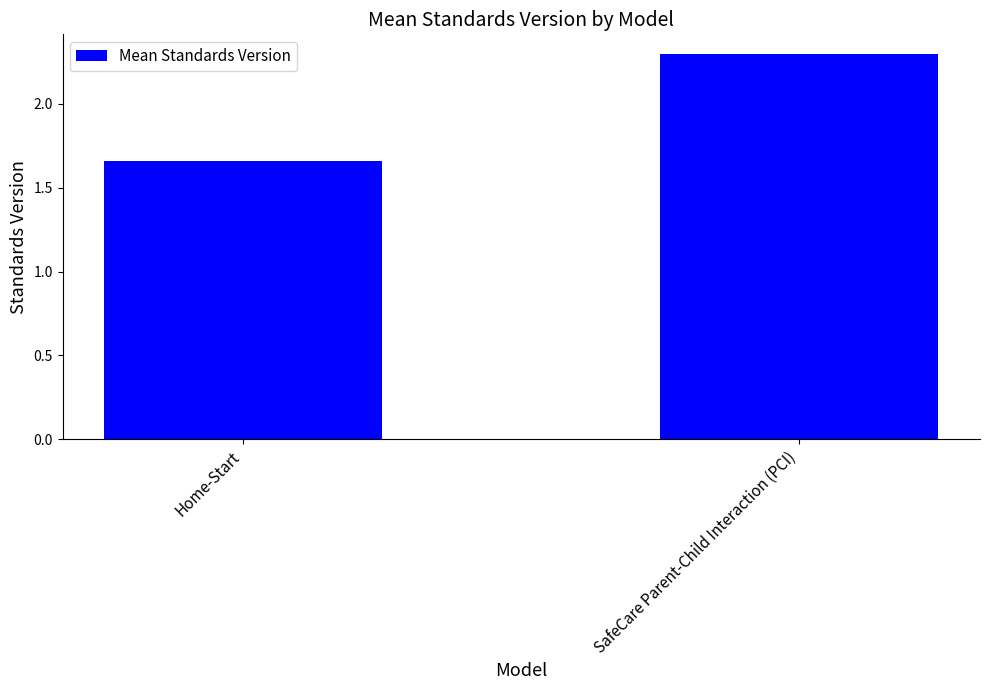

Which label corresponds to the largest value in the chart?

SafeCare Parent-Child Interaction (PCI)